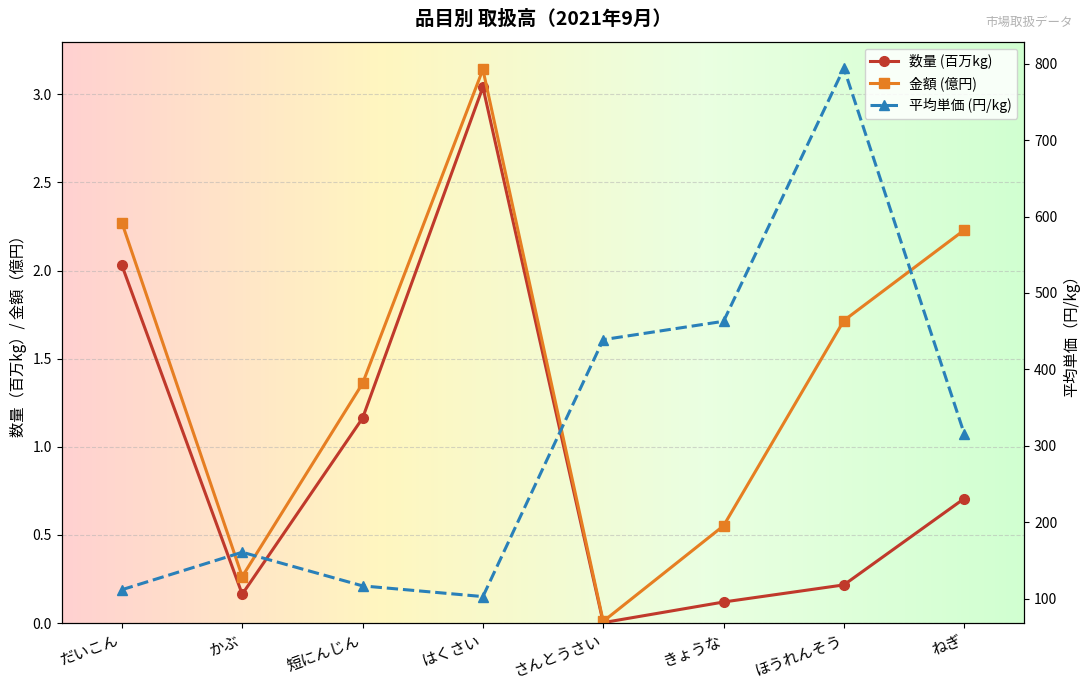

How many interior local peaks does the 平均単価 series have?

2